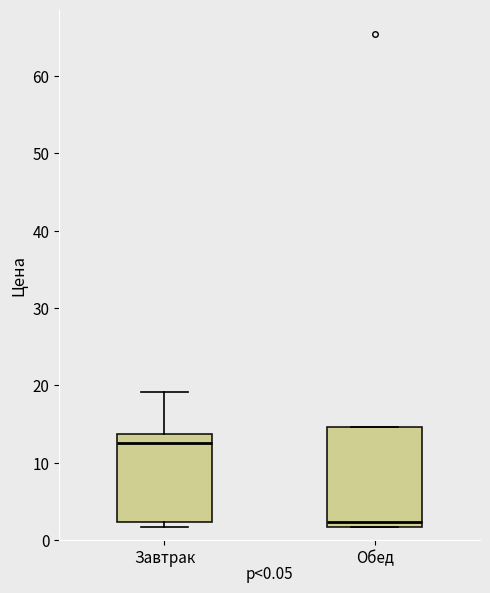

Comparing the boxes themselves (not the whiskers), which one is the tallest?

Обед